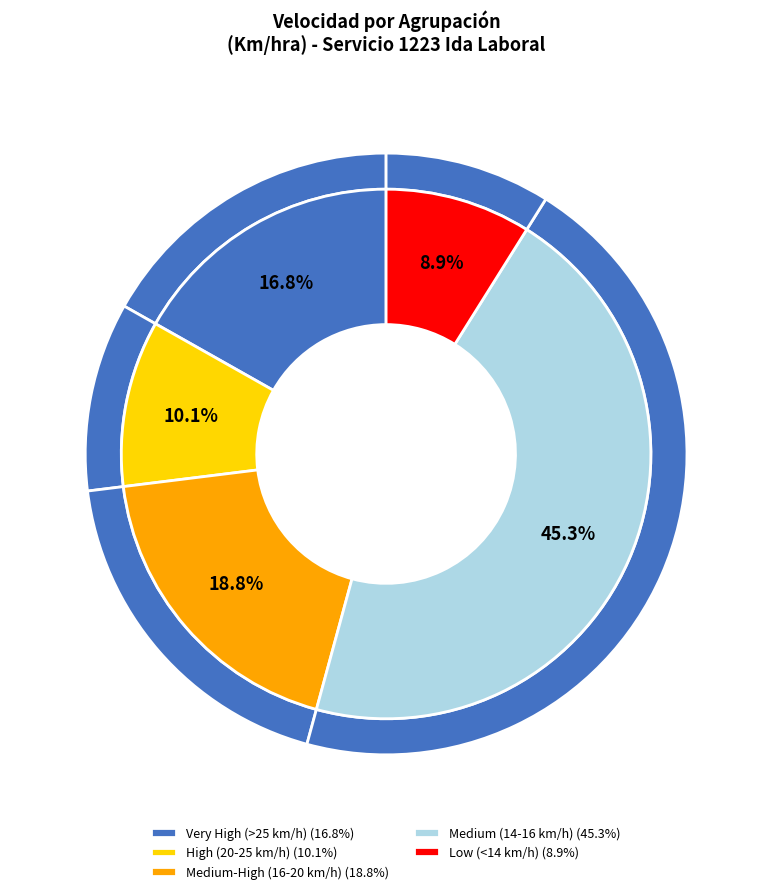

Does 08:00 account for over 50% of the chart?

No